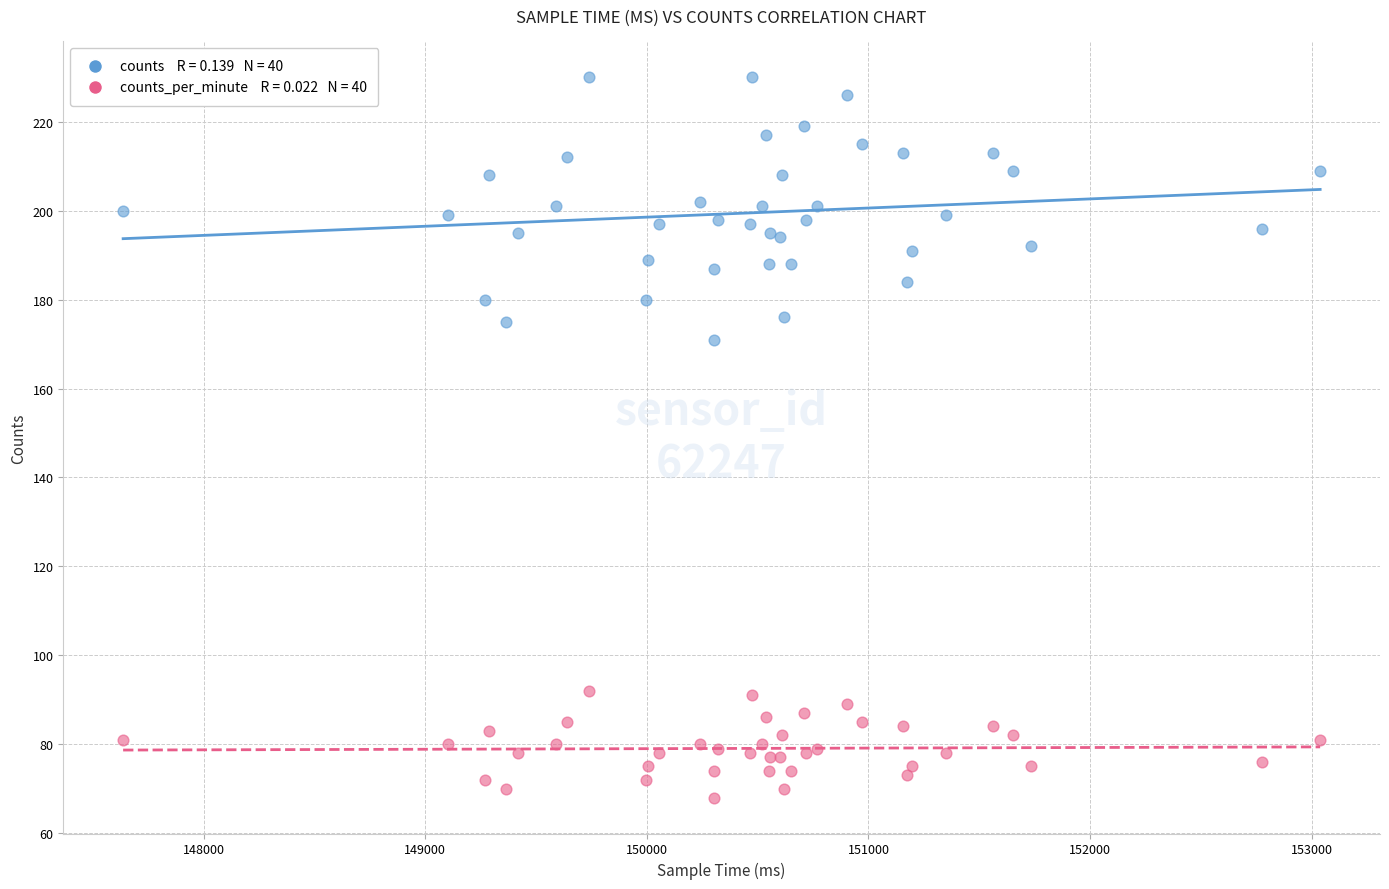

Across all series, what Y value is closest to 149?

171